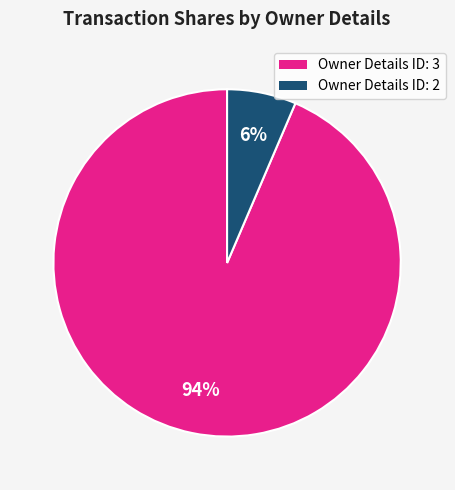

To the nearest percent, what is the average slice percentage?

50%